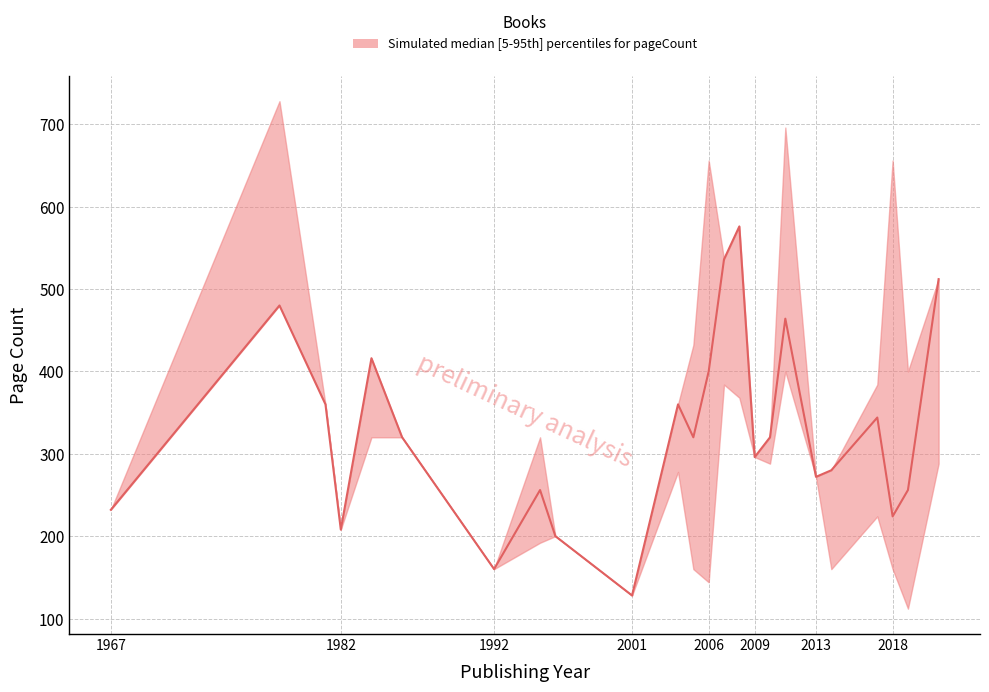

The pageCount_lower series shows 272 at 2013. True or false?

True